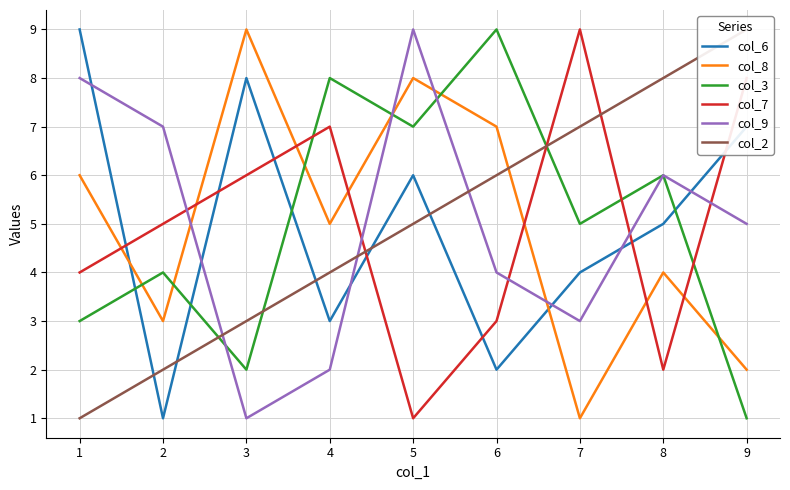

Reading left to right, extract all data points from this chart.

col_6: 9	1	8	3	6	2	4	5	7
col_8: 6	3	9	5	8	7	1	4	2
col_3: 3	4	2	8	7	9	5	6	1
col_7: 4	5	6	7	1	3	9	2	8
col_9: 8	7	1	2	9	4	3	6	5
col_2: 1	2	3	4	5	6	7	8	9